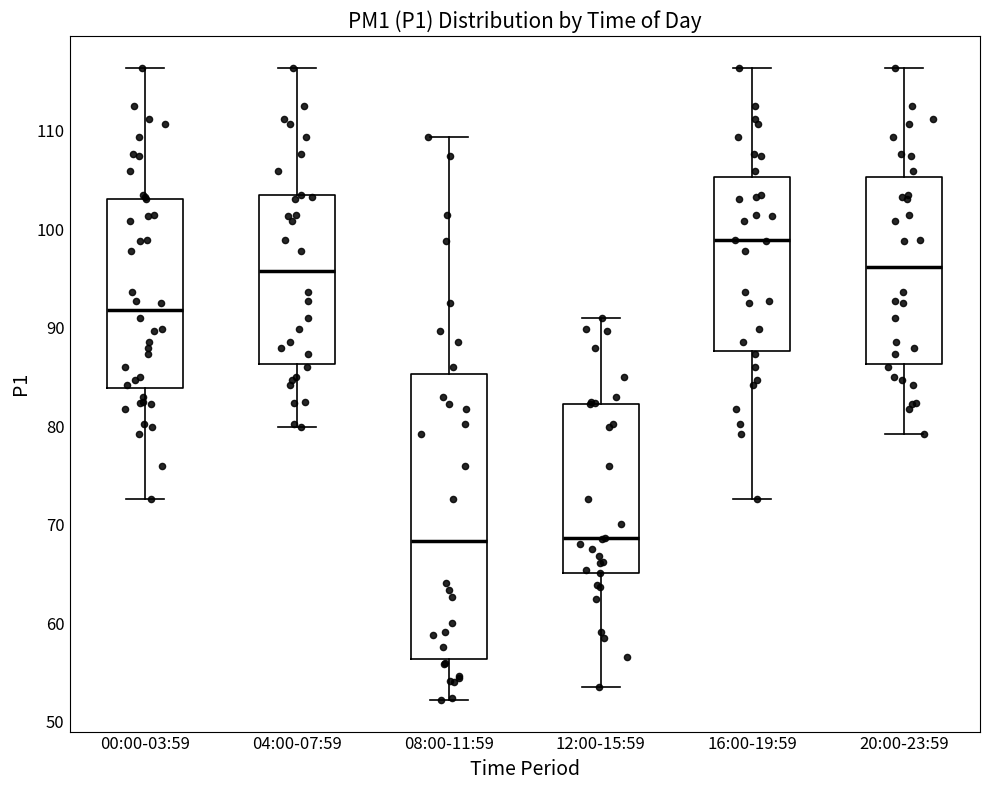

Where does the median line of the box for 12:00-15:59 sit on the y-axis? The values are not printed on the chart, so give them approximately, as read against the axis.

69